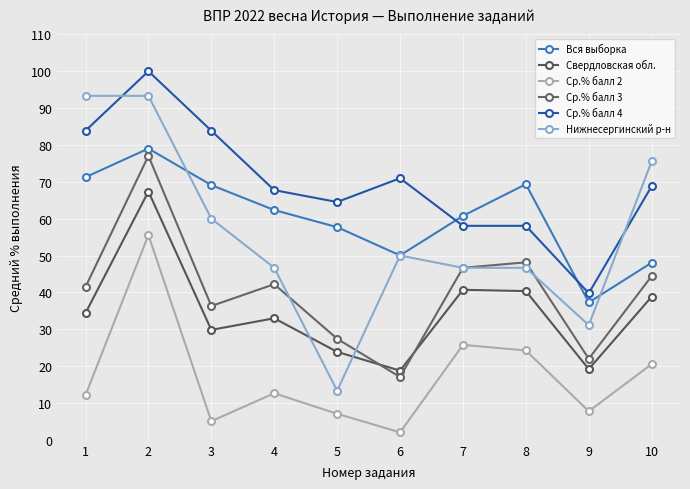

What is the difference between the Ср.% балл 2 values at 2 and 9?

47.8